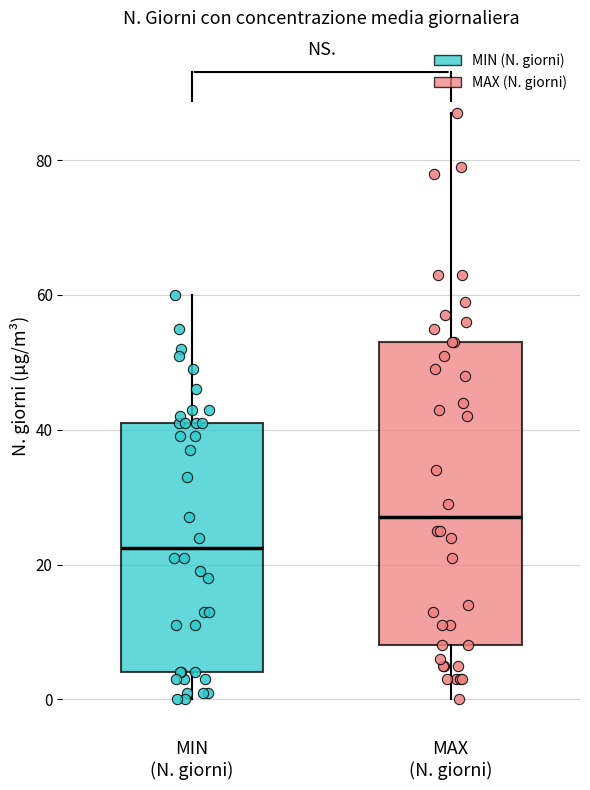

Reading left to right, read every box against the y-axis: the position of its median line, the range the box covers, and the ends of its whiskers. The values are not printed on the chart, so give them approximately, as read against the axis.

MIN (N. giorni): median 22, box 4 to 42, whiskers 0 to 60
MAX (N. giorni): median 28, box 8 to 54, whiskers 0 to 88